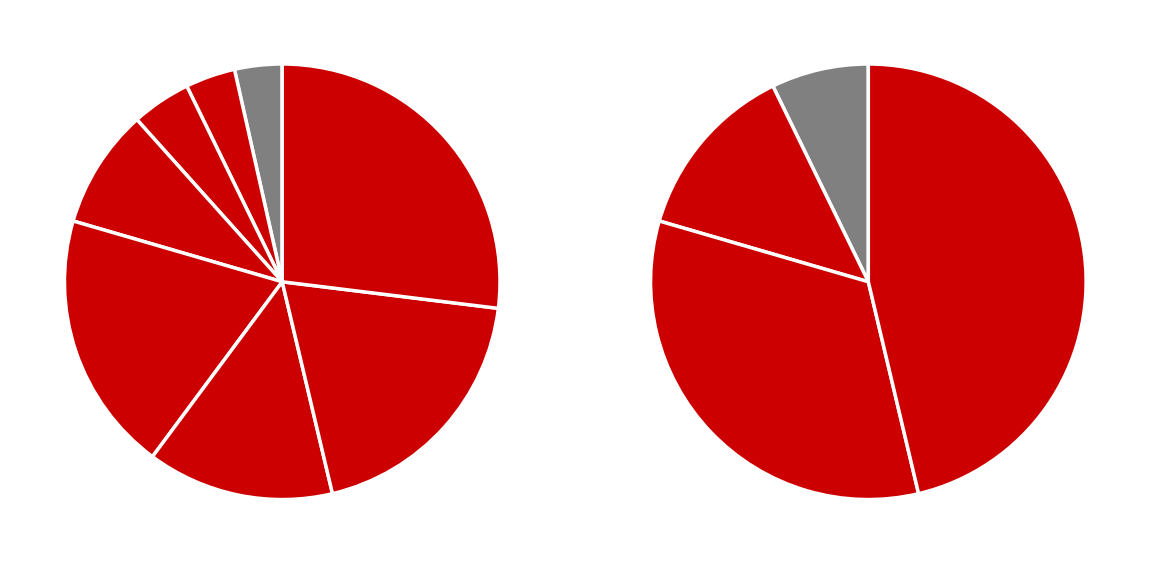

What is the ratio of the value at 1 to the value at 4?

0.2